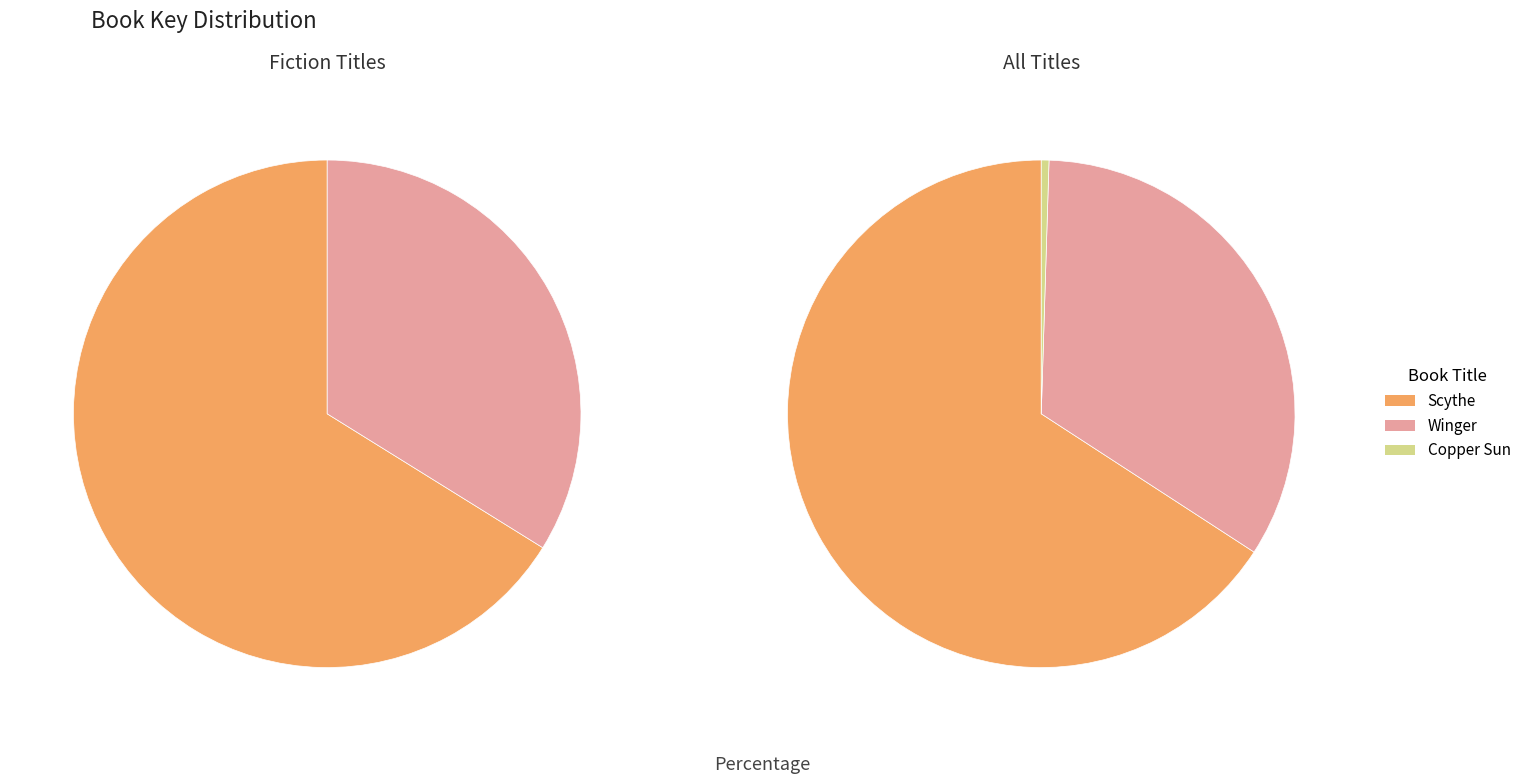

Is Scythe the majority of the pie?

Yes